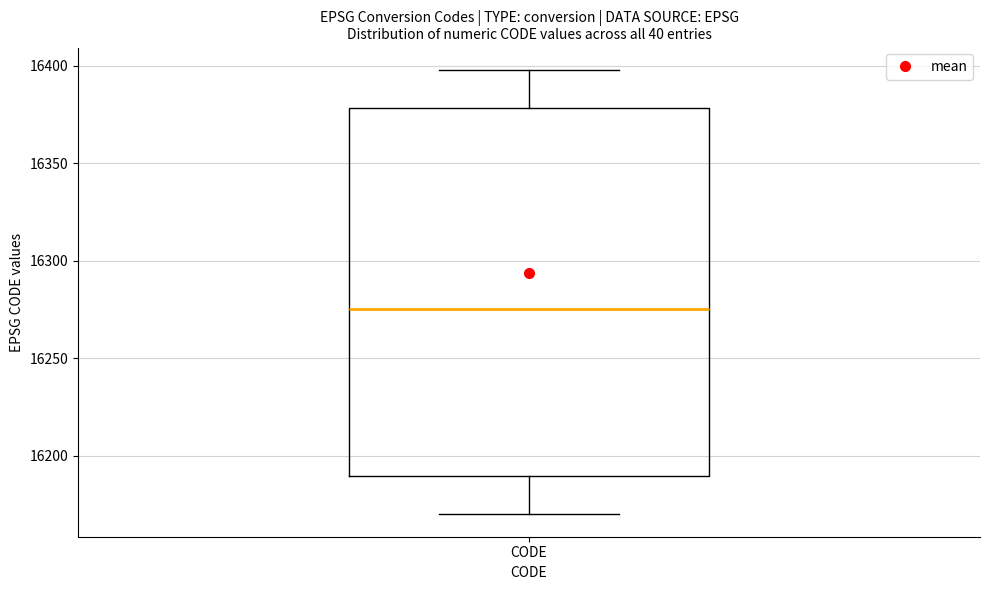

Transcribe this box plot: give where the median line is, the range the box spans, and where the two whiskers end, as read against the y-axis. The values are not printed on the chart, so give them approximately, as read against the axis.

median 16275, box 16190 to 16380, whiskers 16170 to 16400